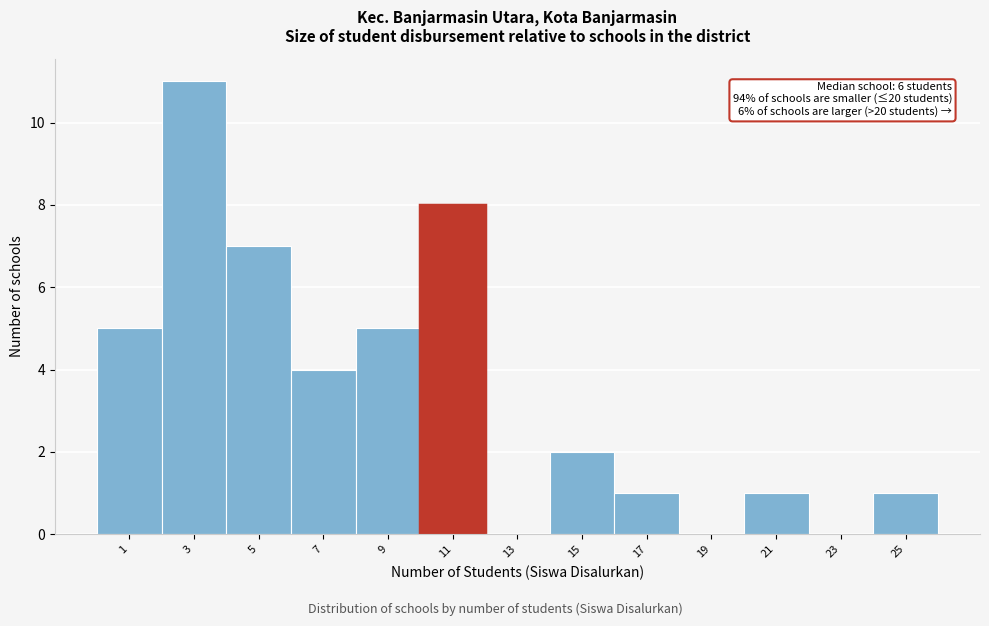

Reading left to right, list all the values displayed in this chart.

1=5	3=11	5=7	7=4	9=5	11=8	13=0	15=2	17=1	19=0	21=1	23=0	25=1